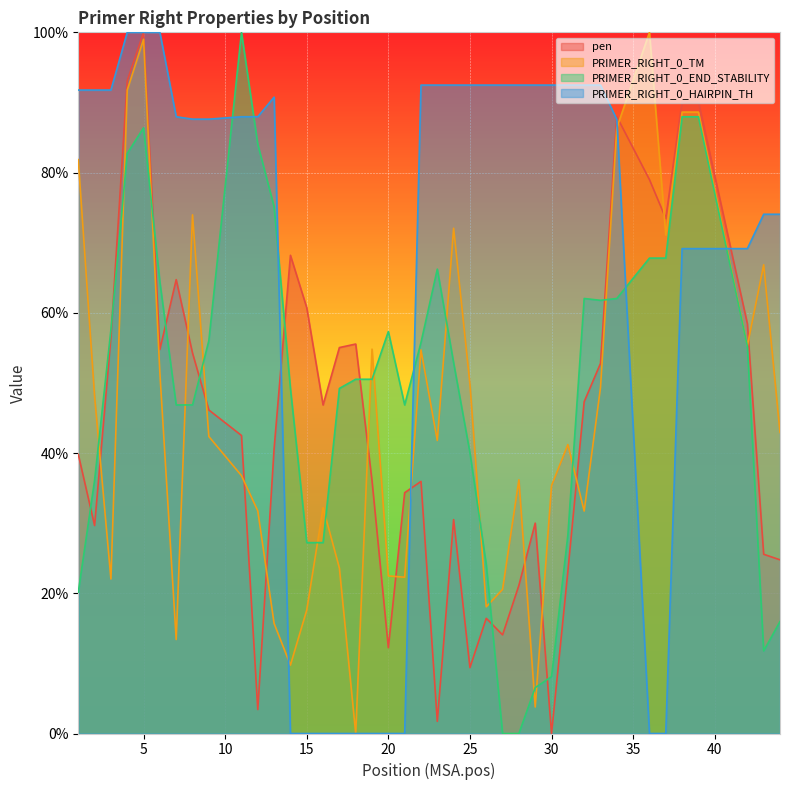

Where is PRIMER_RIGHT_0_END_STABILITY nearest to the value 50?

18